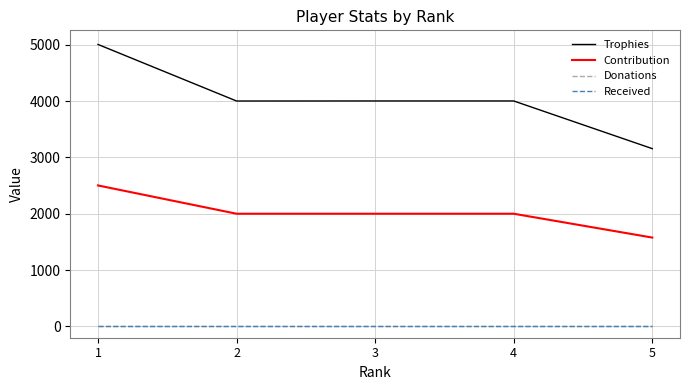

The value of Donations at 2 is 0. True or false?

True